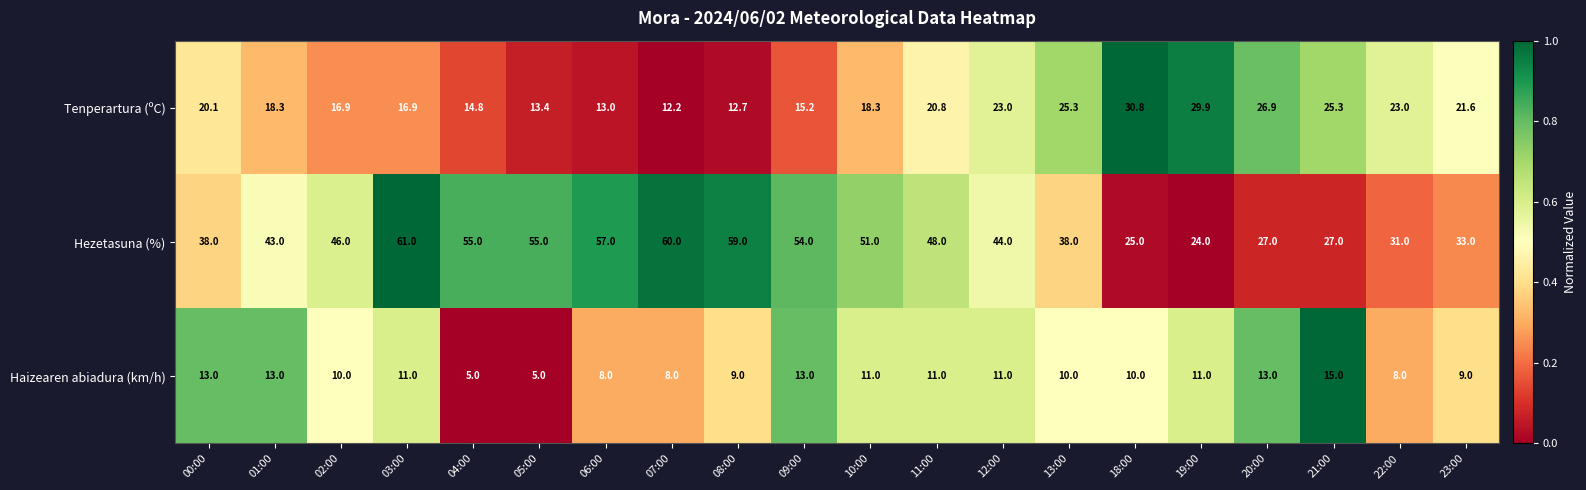

True or false: Haizearen abiadura (km/h) has a value of 11.0 at 11:00.

True